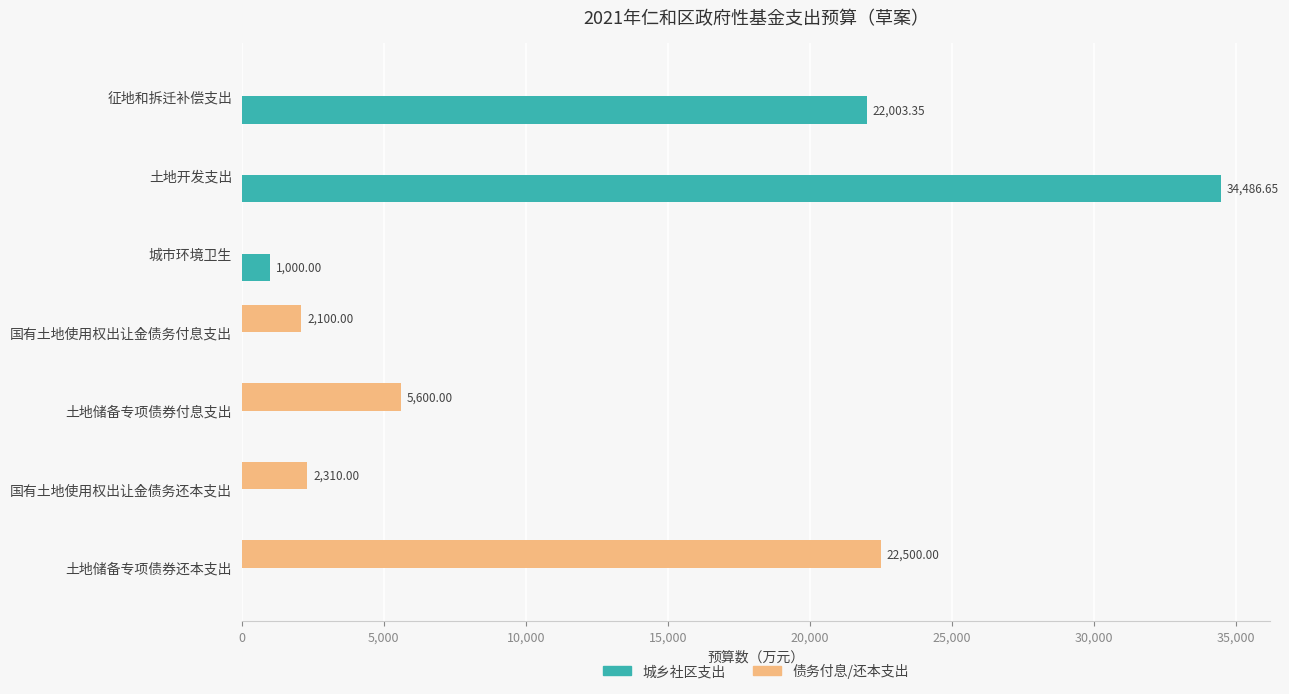

Which series changed the most between 城市环境卫生 and 国有土地使用权出让金债务付息支出?

债务付息/还本支出